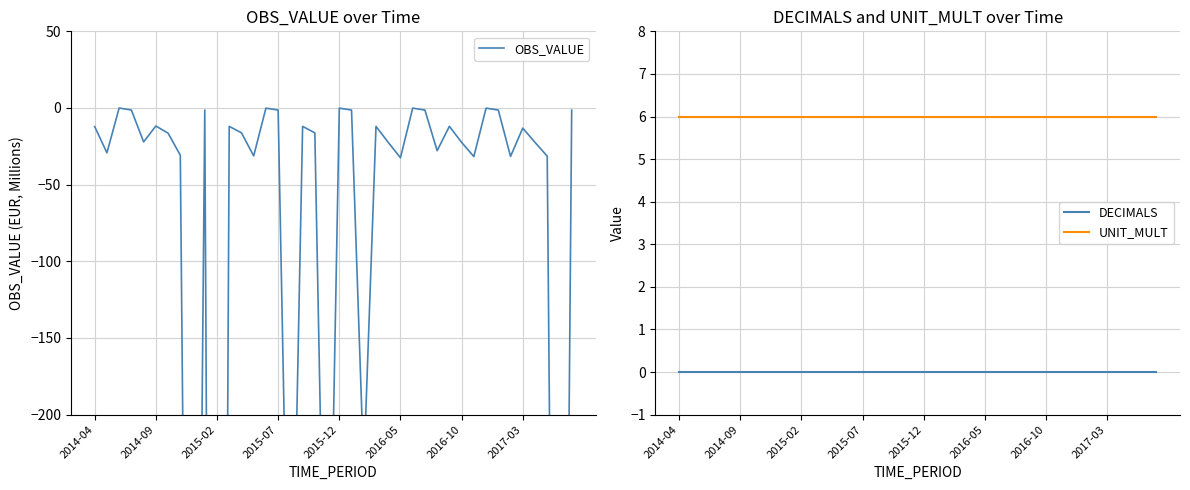

Is it true that UNIT_MULT equals 9.5 at 22?

False